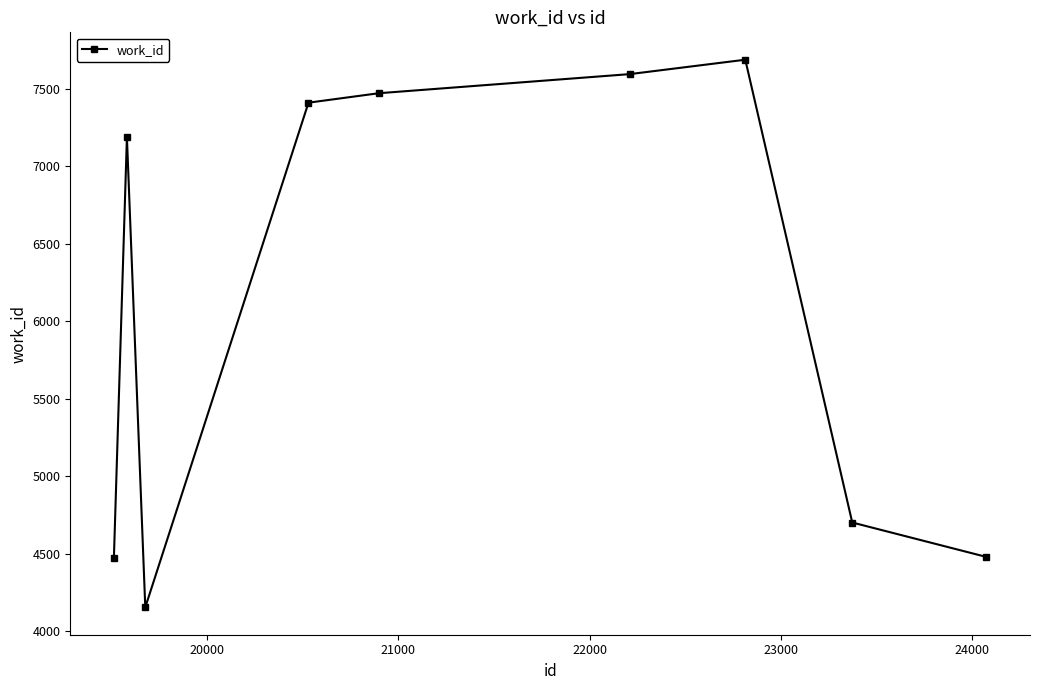

True or false: there are more than 1 points higher than both neighbors.

True